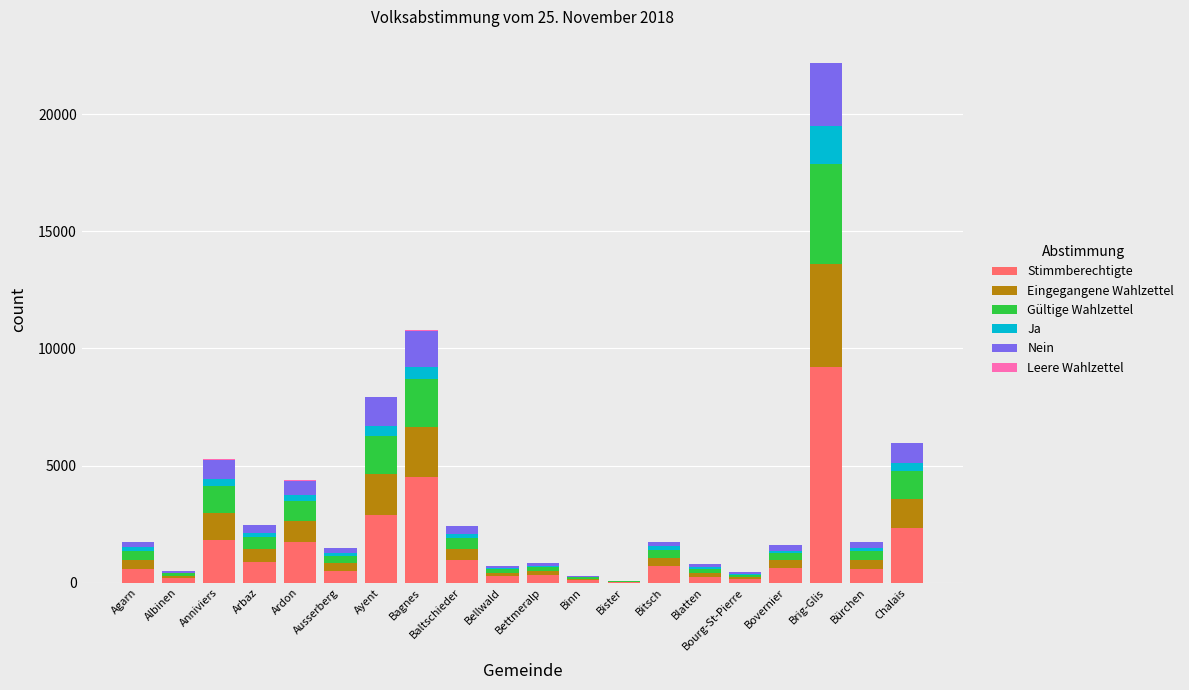

The value of Stimmberechtigte at Arbaz is 890. True or false?

True